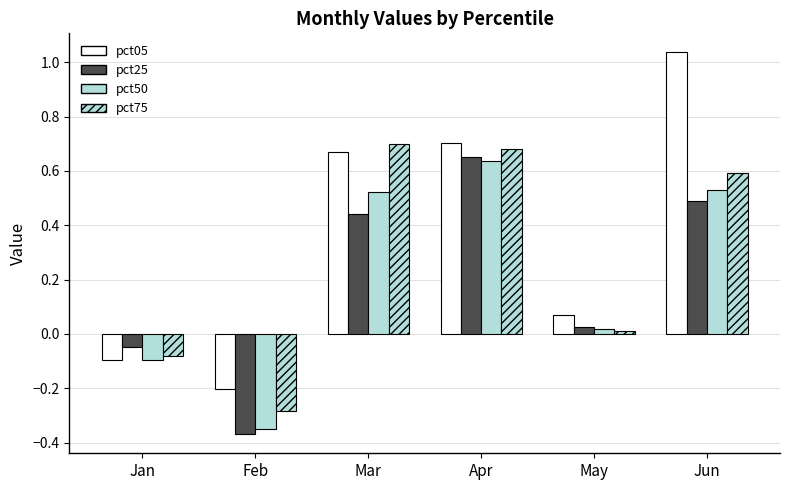

Where is pct25 nearest to the value 0?

May